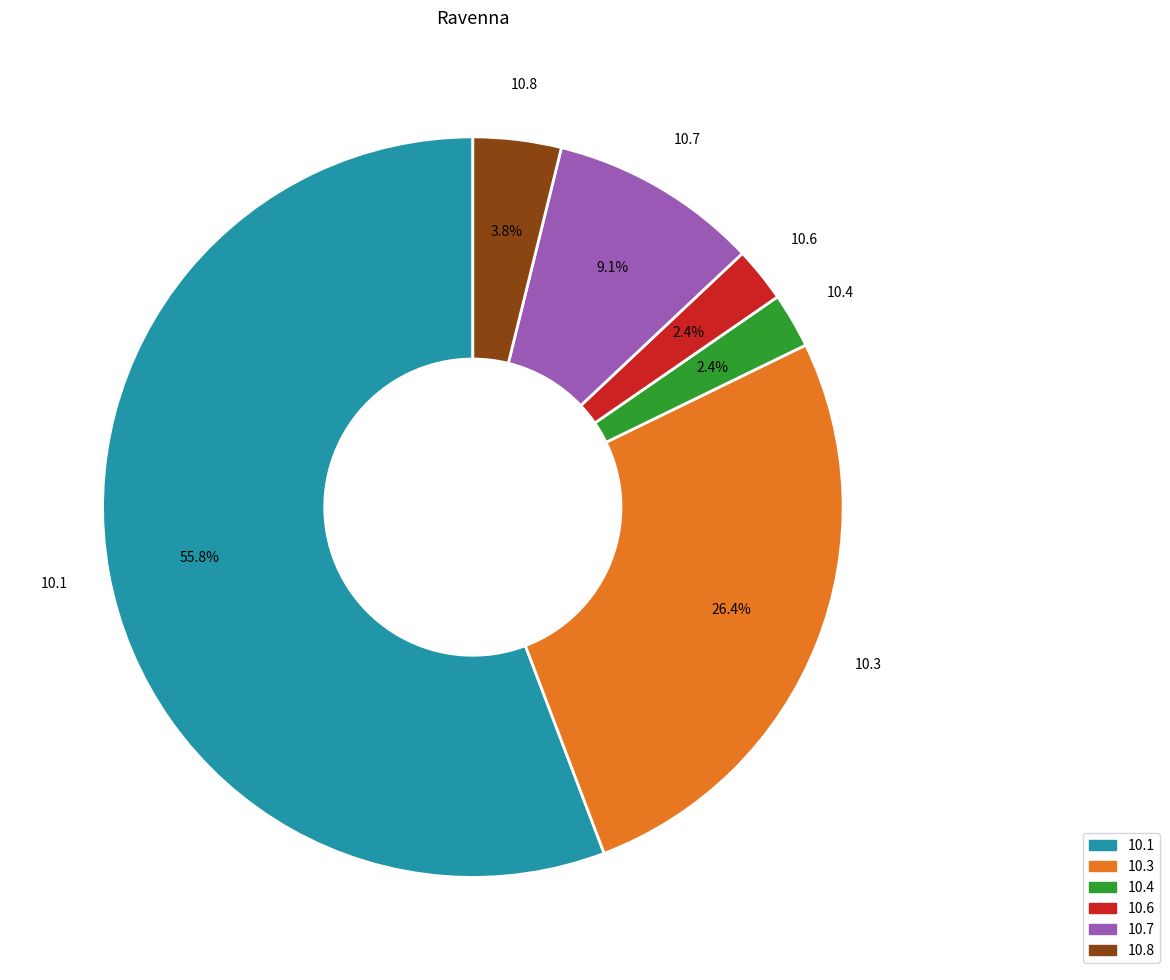

Does any single category account for the majority?

Yes